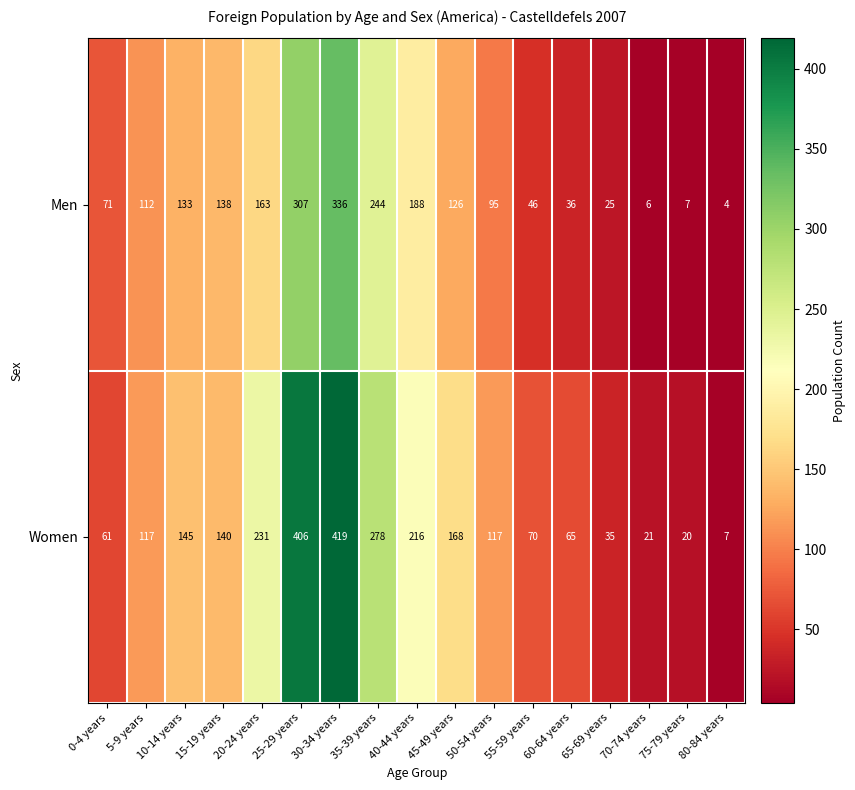

Count the number of categories in the chart.

17